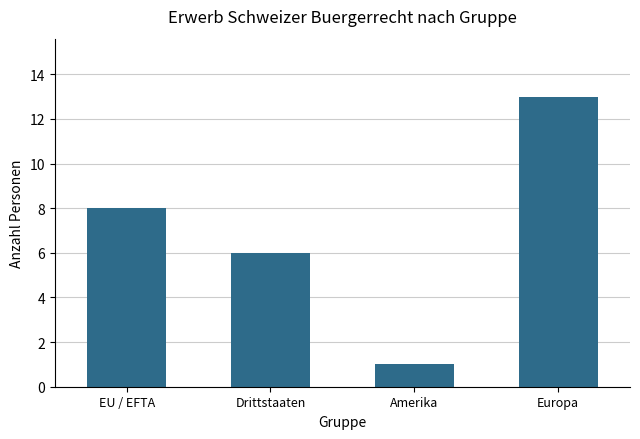

Rank the categories by value from lowest to highest.

Amerika, Drittstaaten, EU / EFTA, Europa